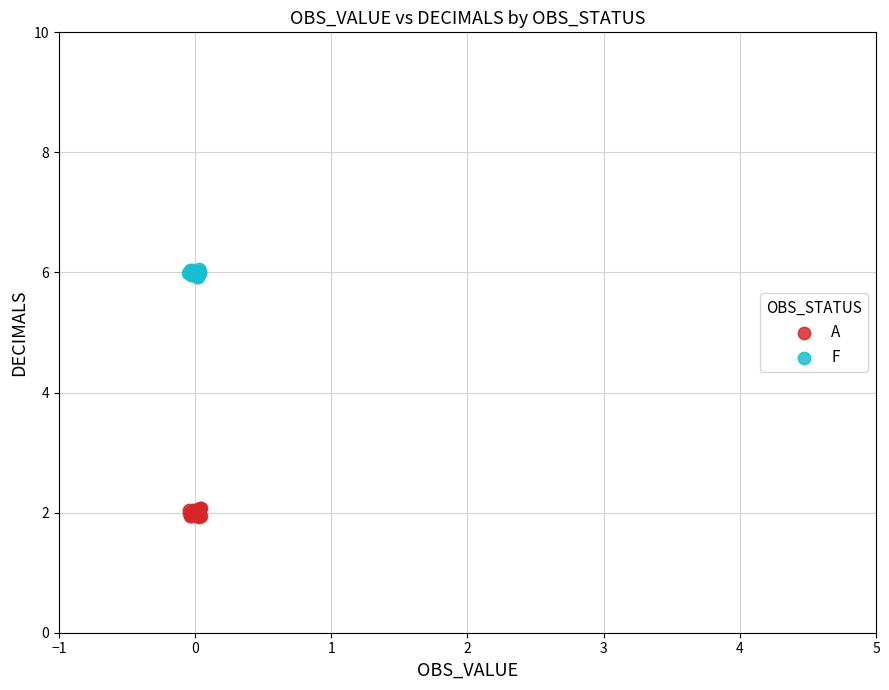

What are all the series names shown in the legend?

A, F